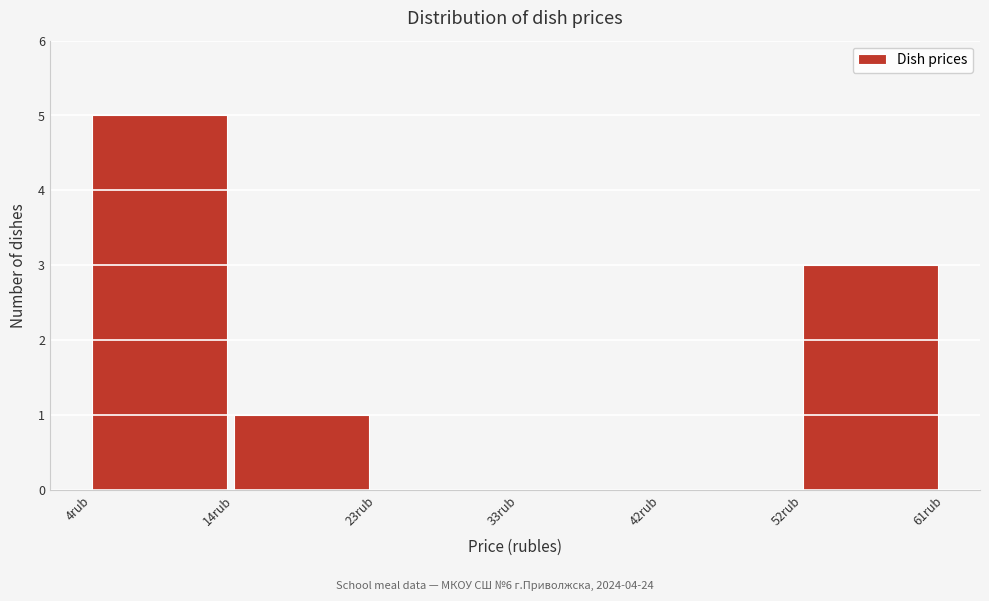

How tall is the bar that spans 14 to 23 on the x-axis? Neither the bar edges nor the heights are printed on the chart, so give them approximately, as read against the axes.

1